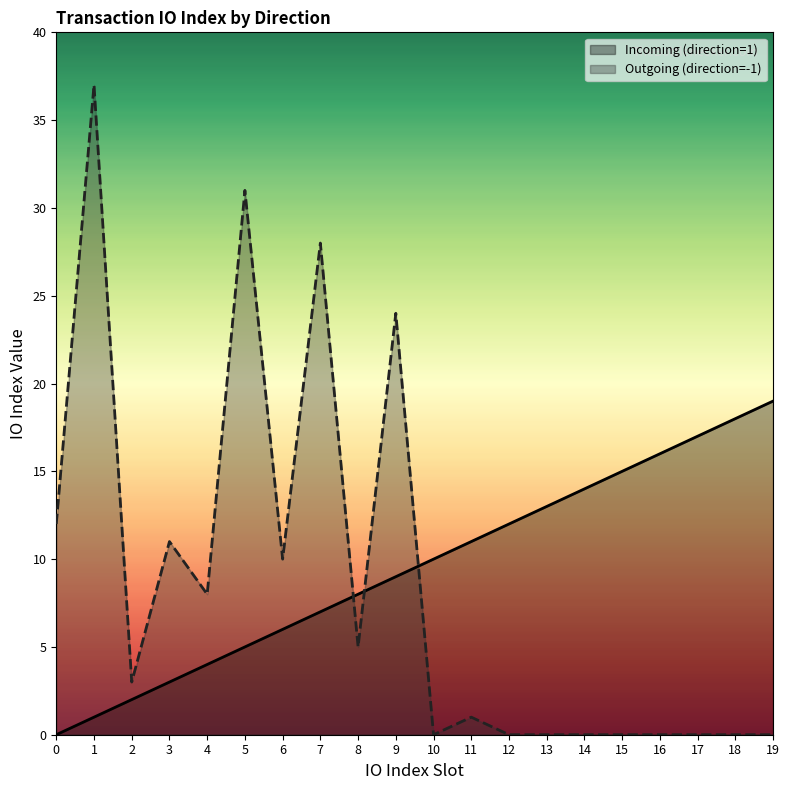

True or false: Incoming (direction=1) has a value of 7 at 7.

True